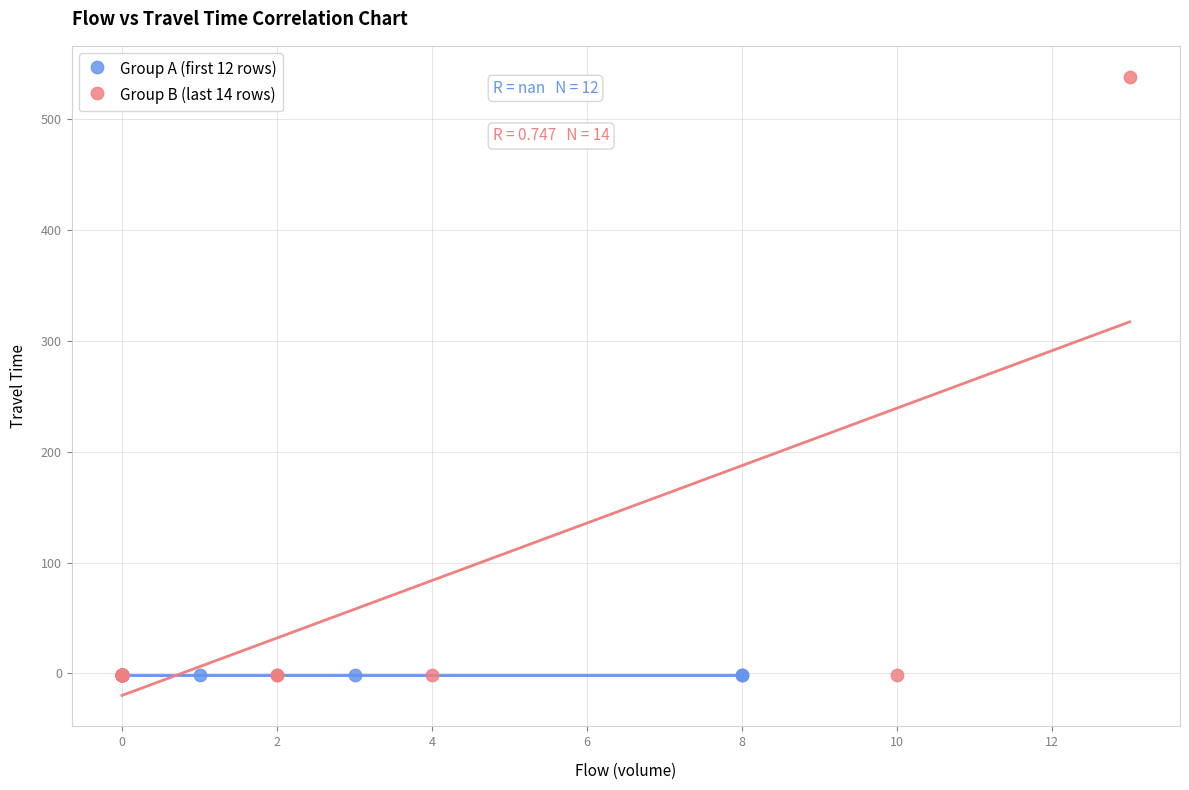

What are all the series names shown in the legend?

Group A (first 12 rows), Group B (last 14 rows)